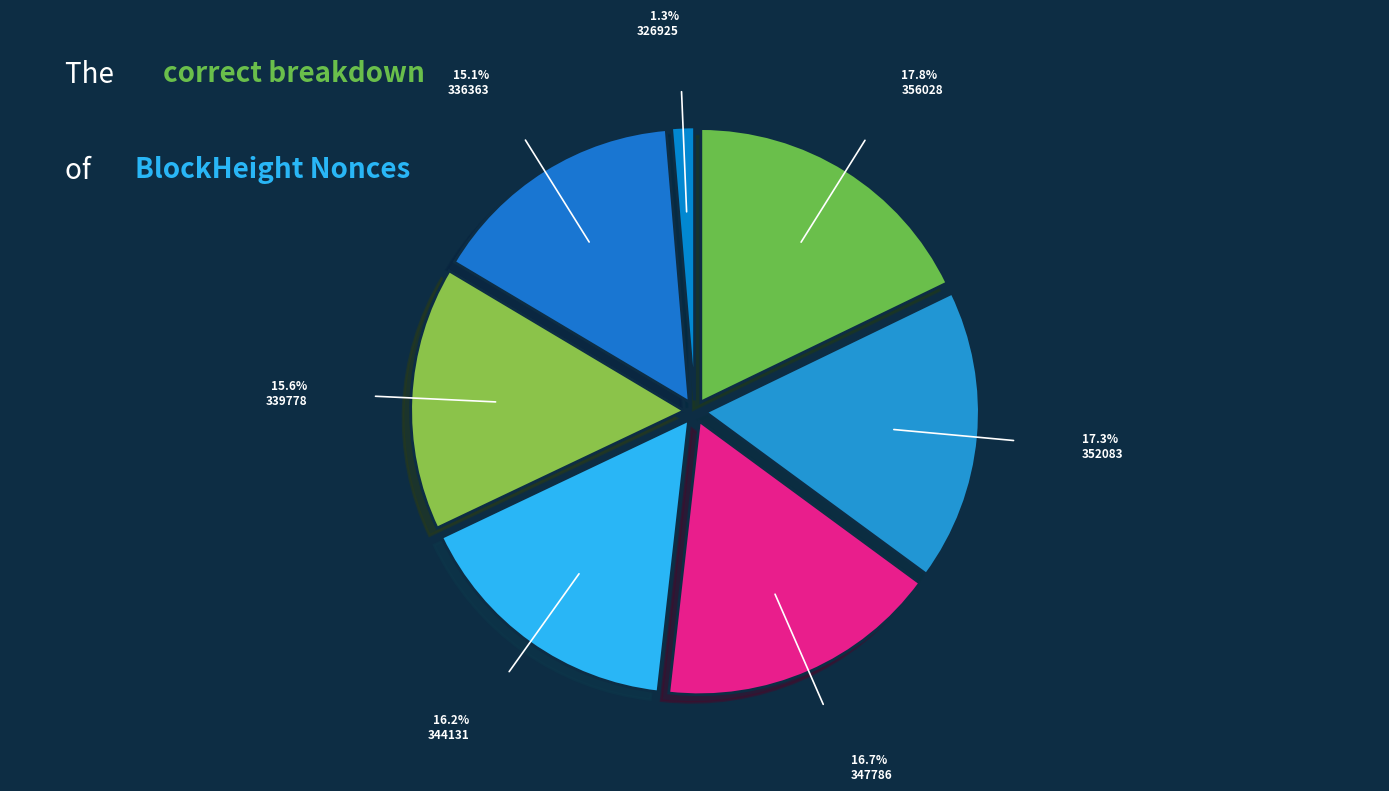

Is it true that 336363 is 15% of the pie?

True